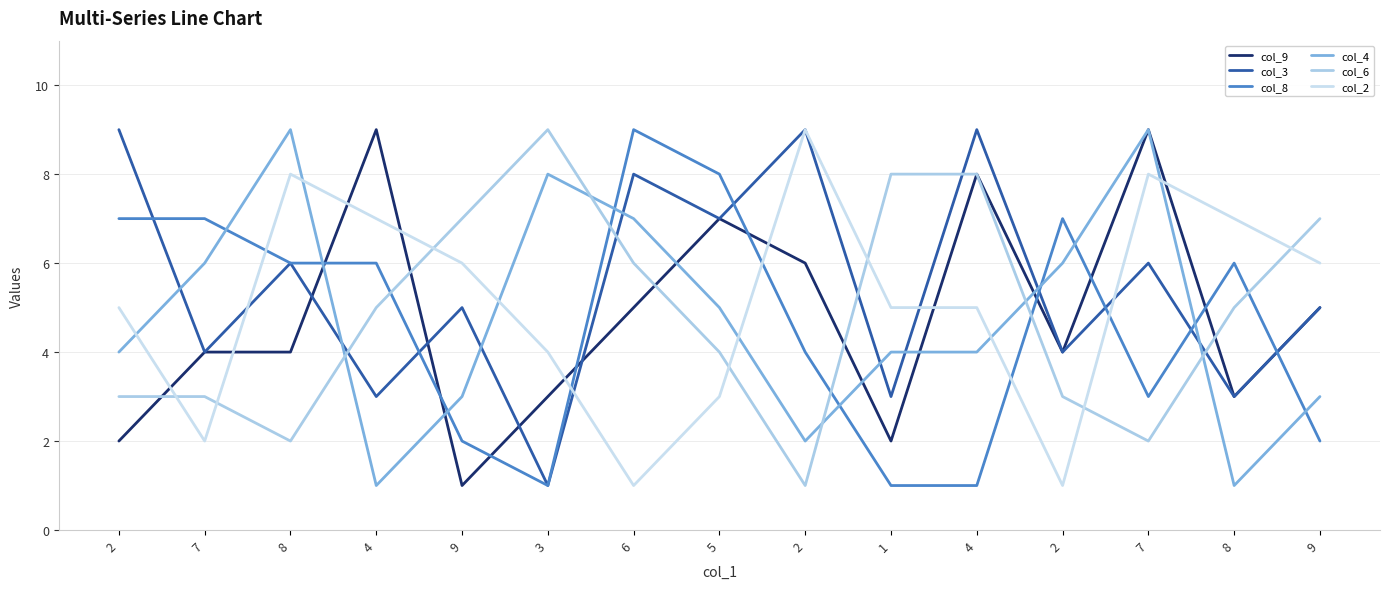

What is the minimum value shown in the chart?

1